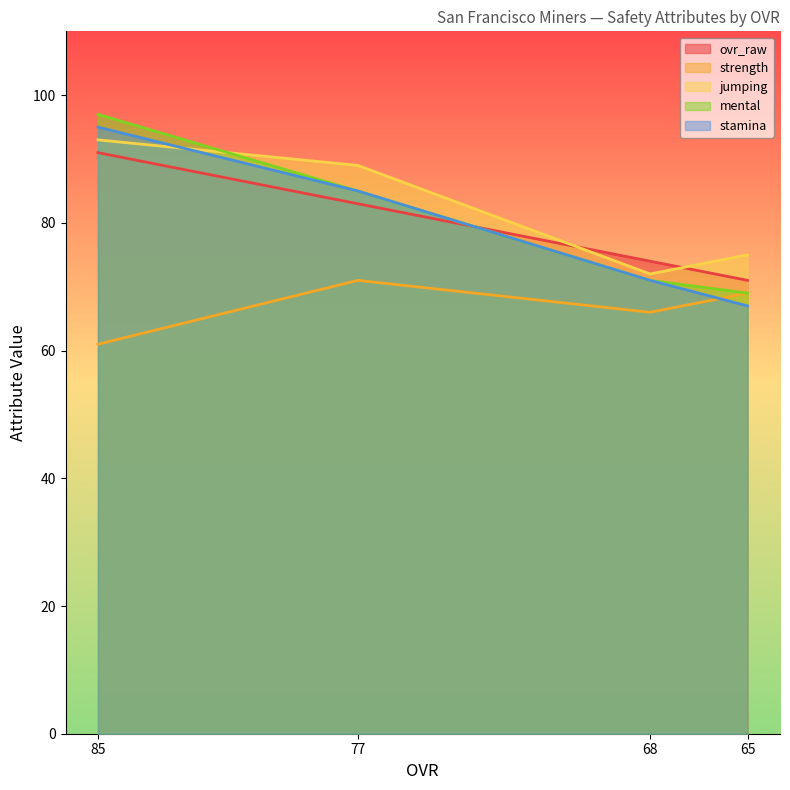

Reading left to right, extract all data points from this chart.

ovr_raw: 91	83	74	71
strength: 61	71	66	69
jumping: 93	89	72	75
mental: 97	85	71	69
stamina: 95	85	71	67